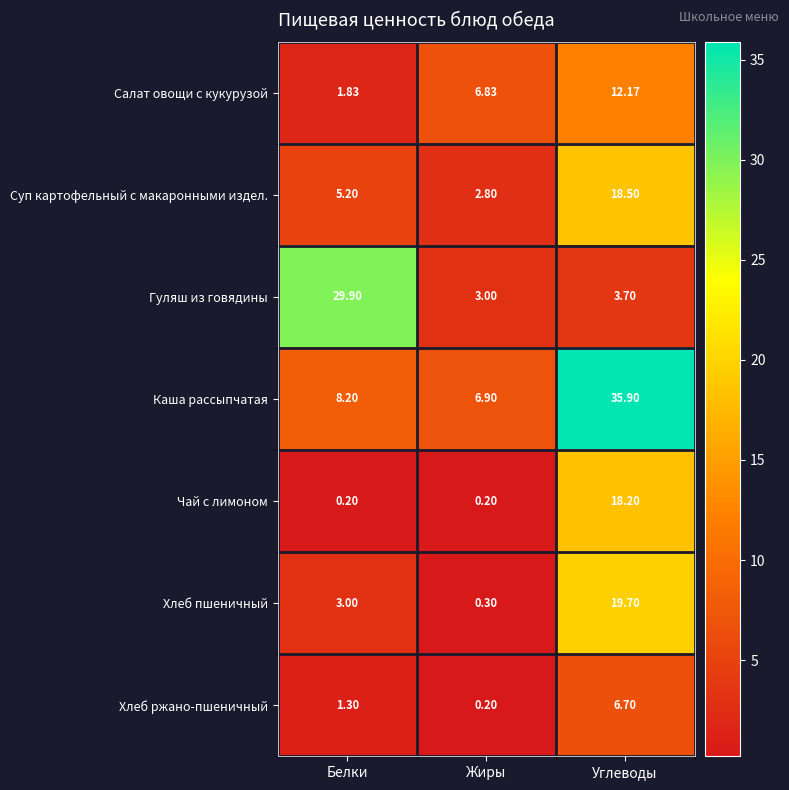

What is the maximum value shown in the chart?

35.9